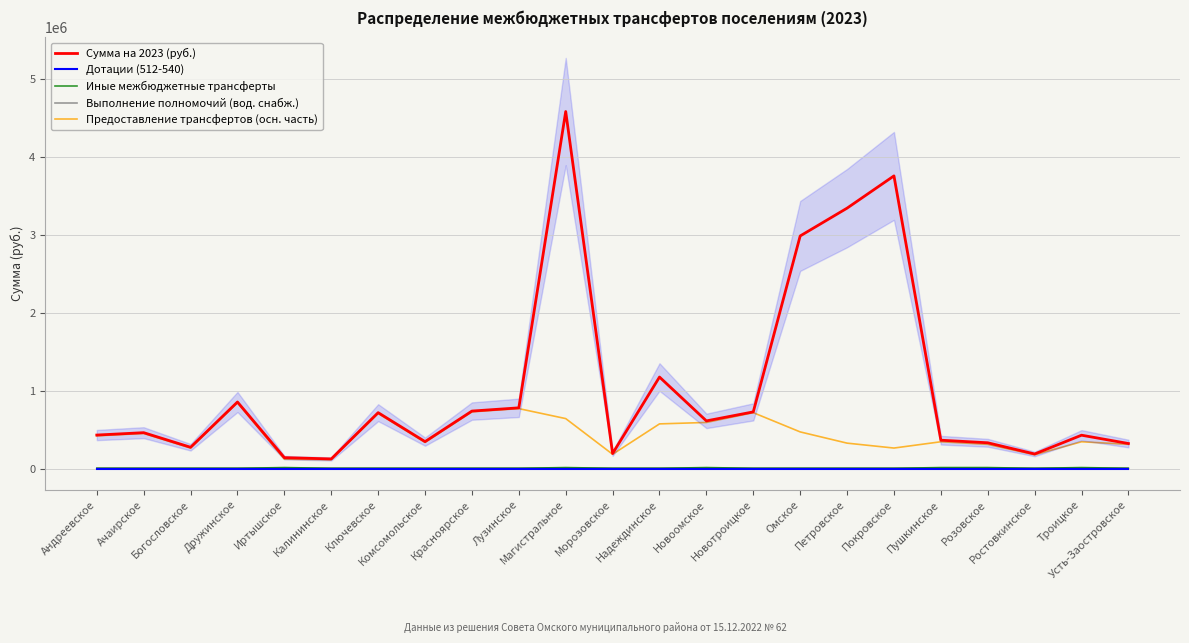

True or false: Дотации (512-540) and Выполнение полномочий (вод. снабж.) intersect in this chart.

False